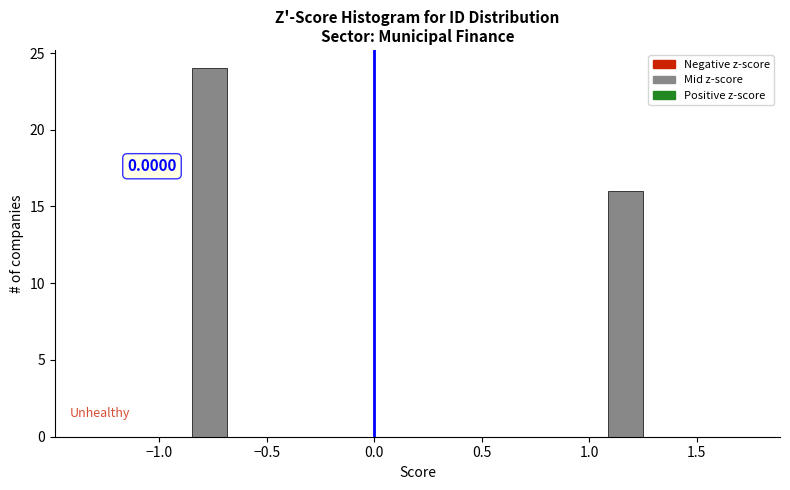

Read against the x-axis, roughly where is the centre of the tallest bar?

-0.75